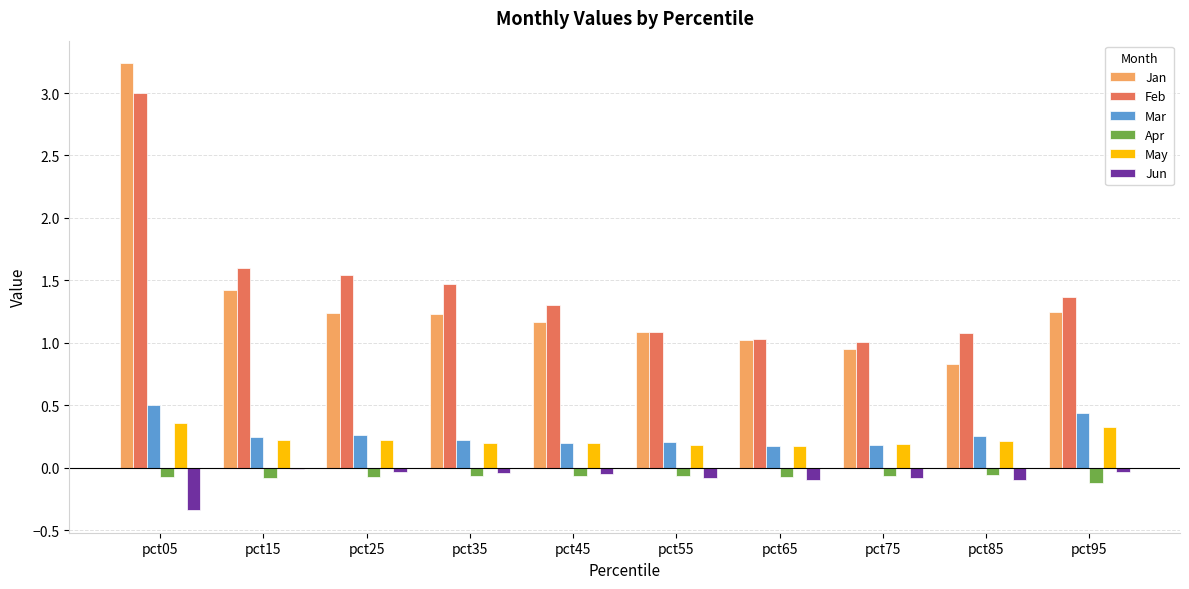

What is the average value of the Jan series?

1.3